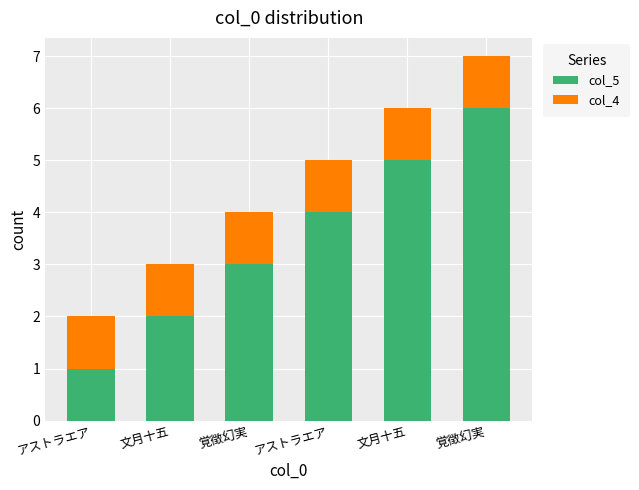

What are all the series names shown in the legend?

col_5, col_4